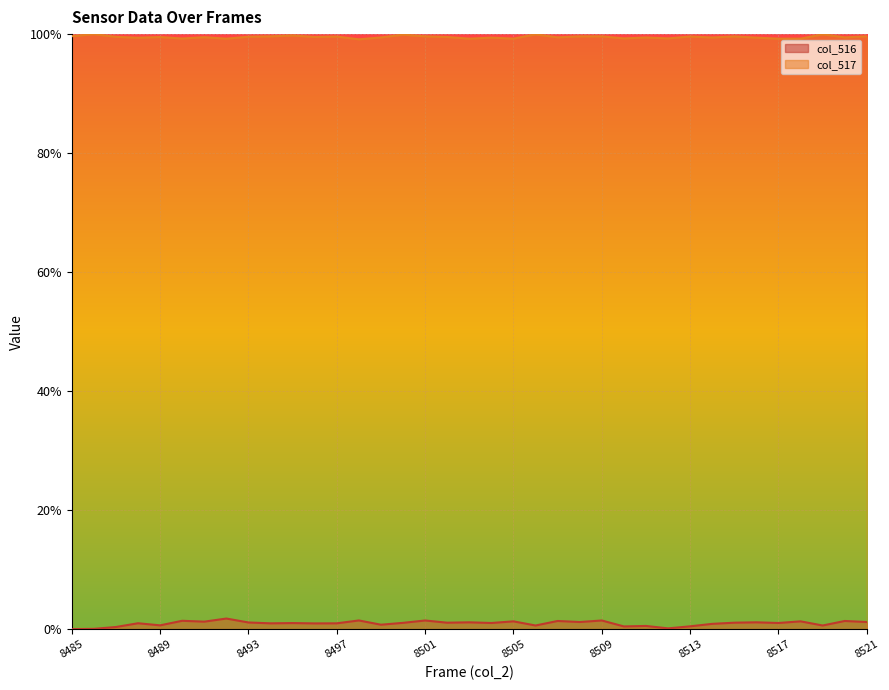

Which series has the widest spread of values?

col_516